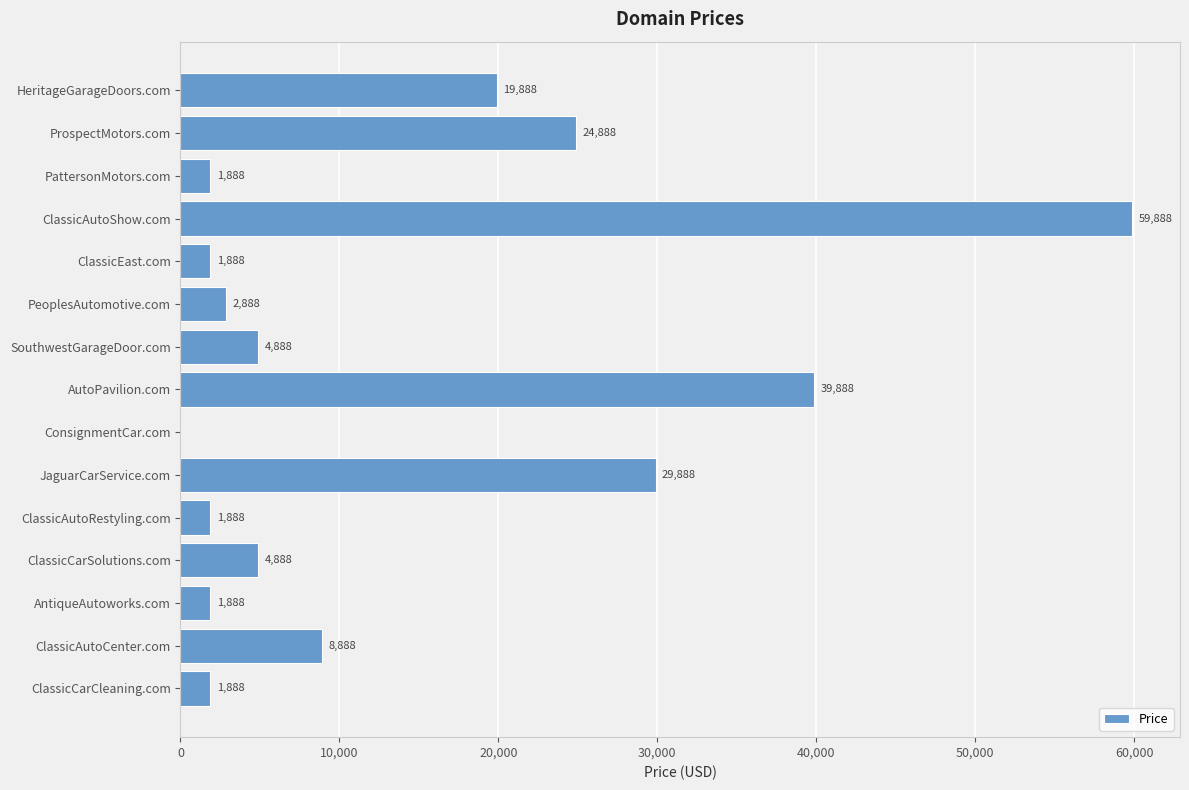

What is the change in value from ClassicAutoRestyling.com to SouthwestGarageDoor.com?

+3000